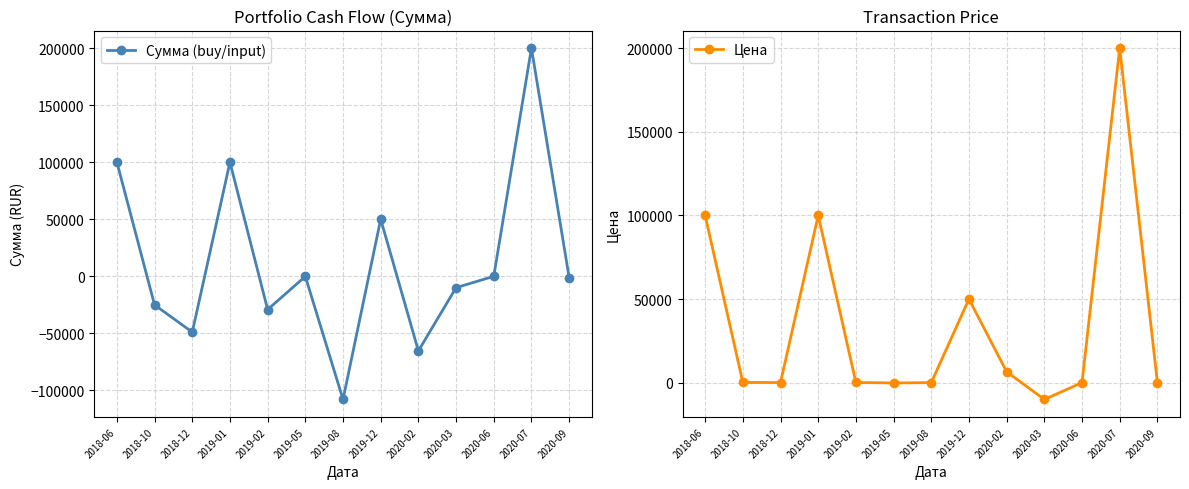

How many values in Сумма (buy/input) are above zero?

4